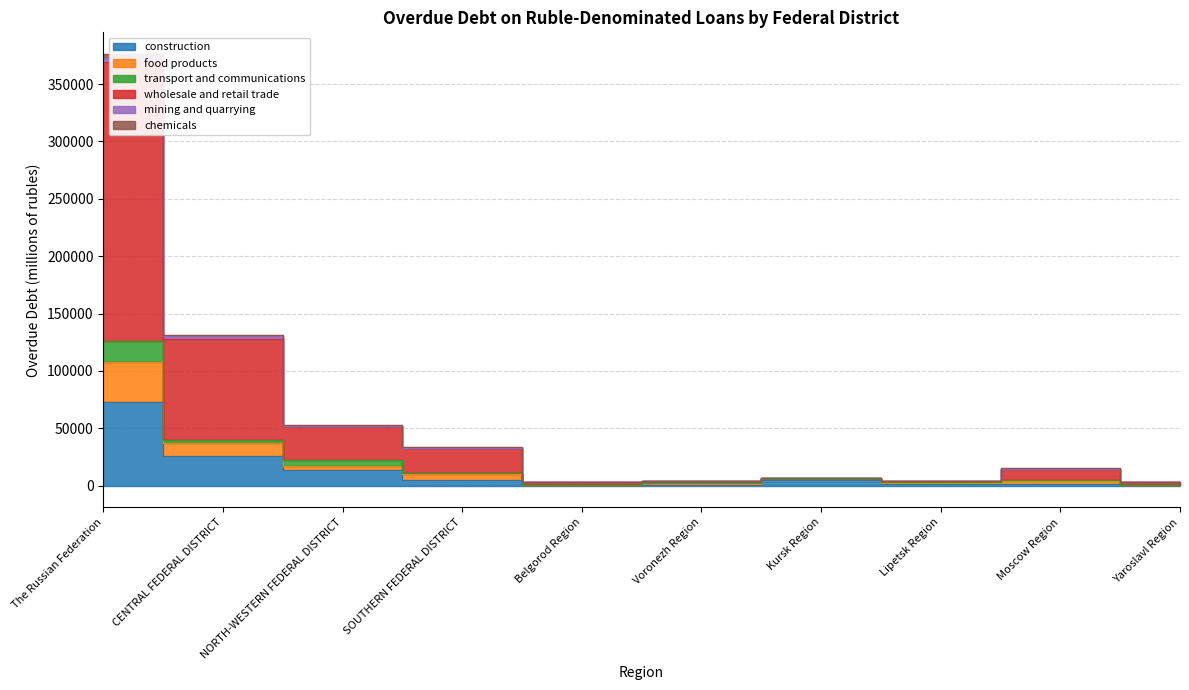

True or false: construction and chemicals intersect in this chart.

False